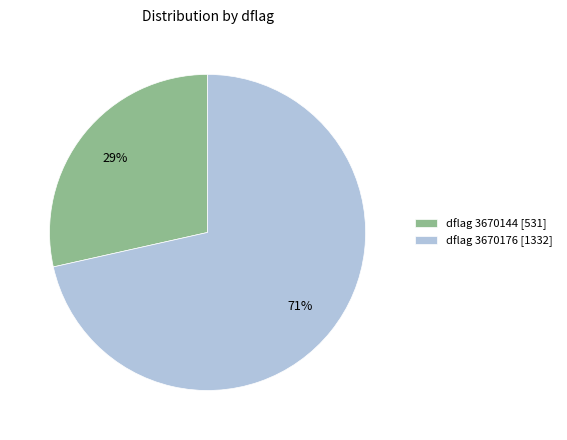

Does any single category account for the majority?

Yes